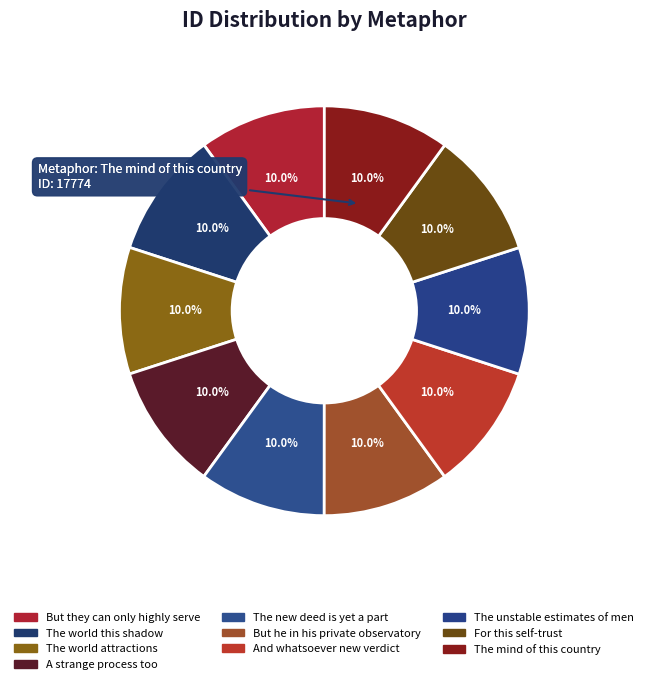

How many slices are in this pie chart?

10